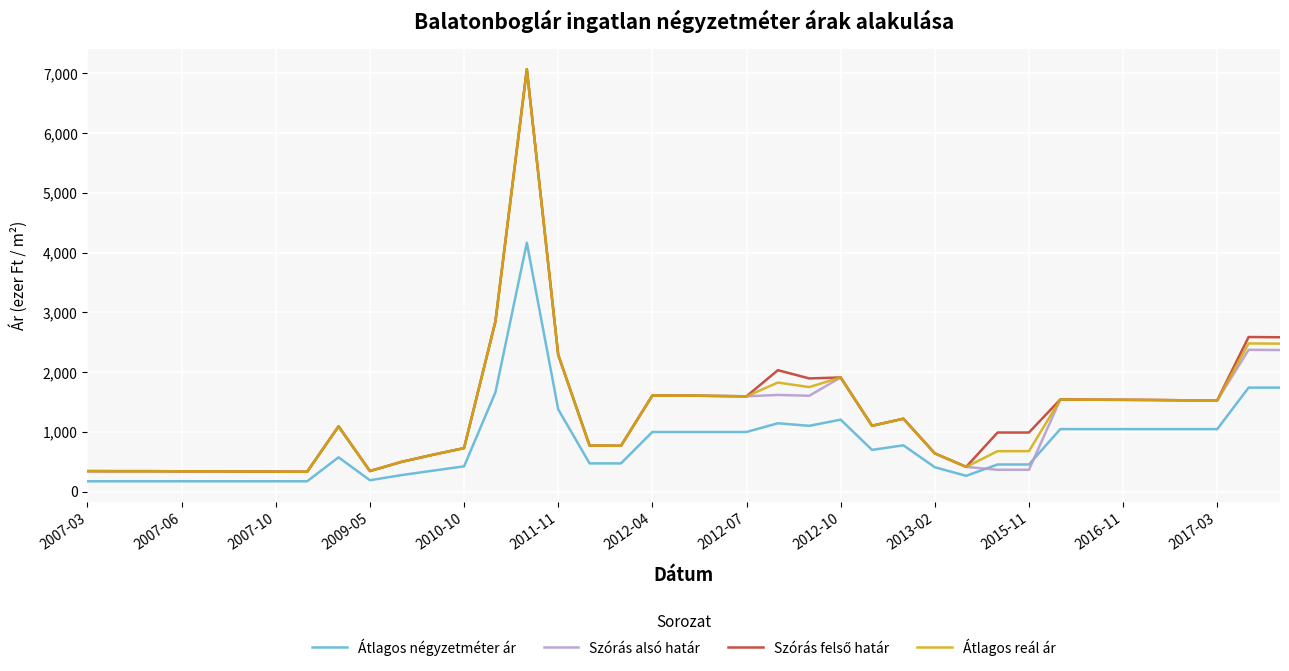

What is the greatest value displayed?

7070